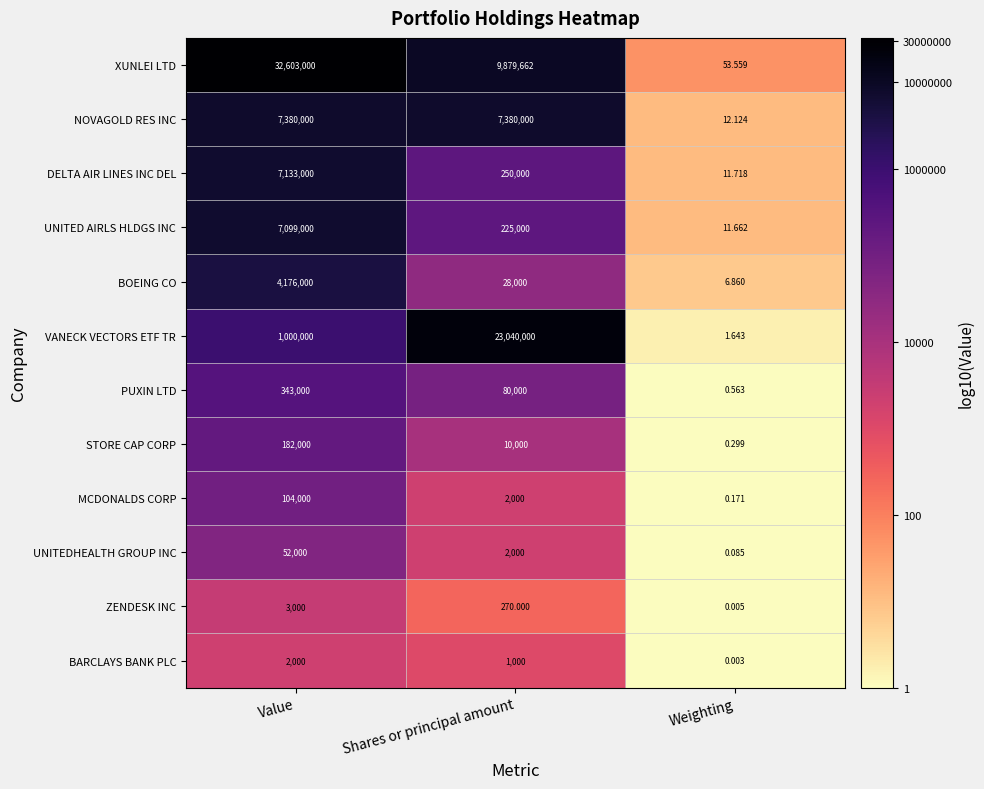

What is the spread (max minus min) of values at Shares or principal amount?

23039730.0